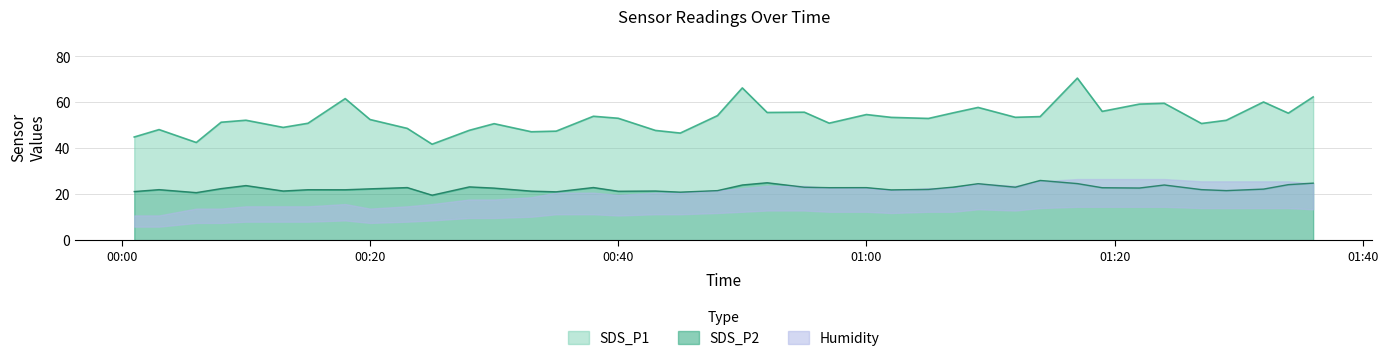

What position from the right is 2021/03/02 01:19?

8